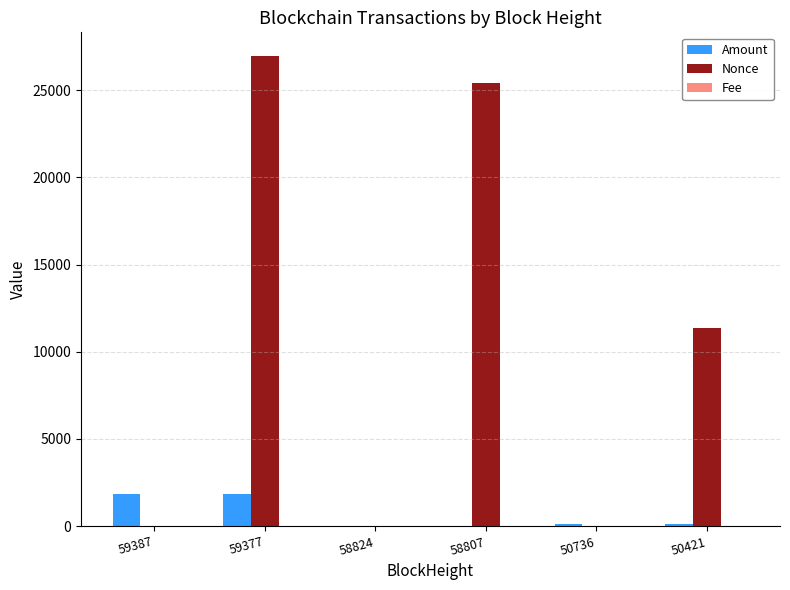

The Amount series shows 100.0 at 50421. True or false?

True